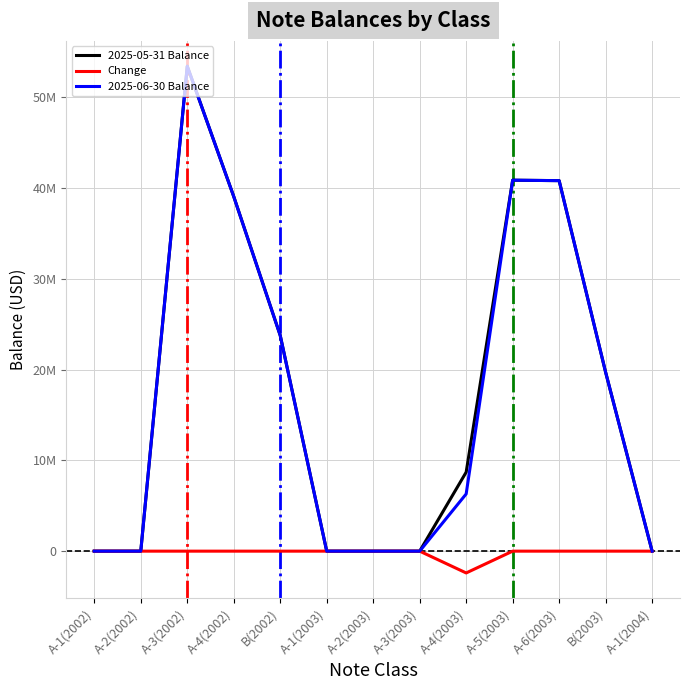

What is the minimum value shown in the chart?

-2400000